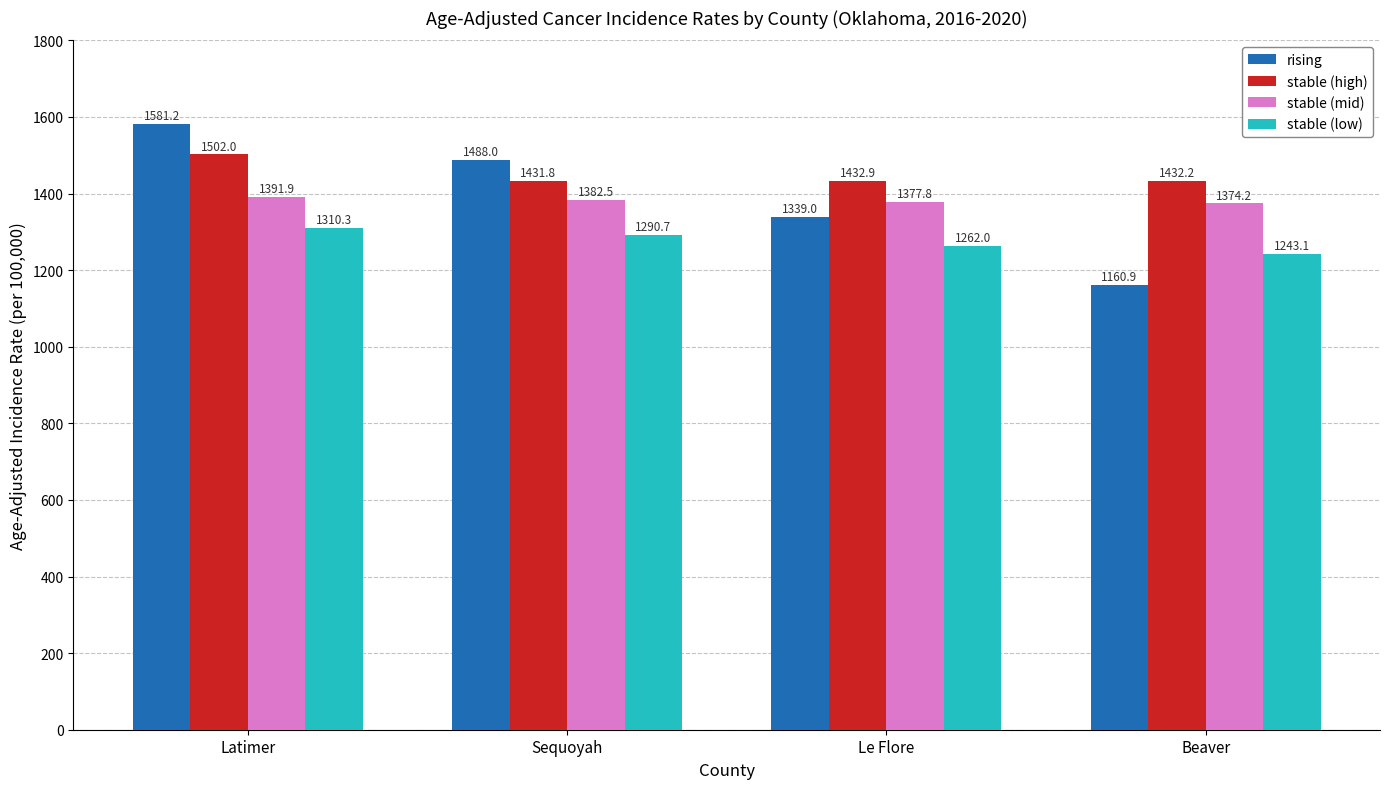

Is it true that rising equals 2276.6 at Sequoyah?

False